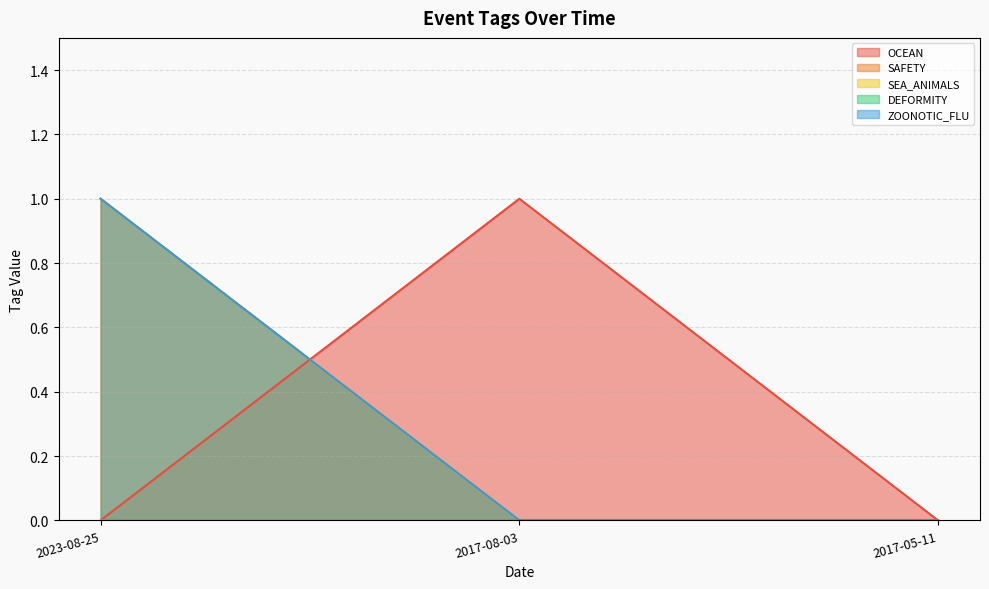

What is the difference between the maximum and minimum values in the SAFETY series?

1